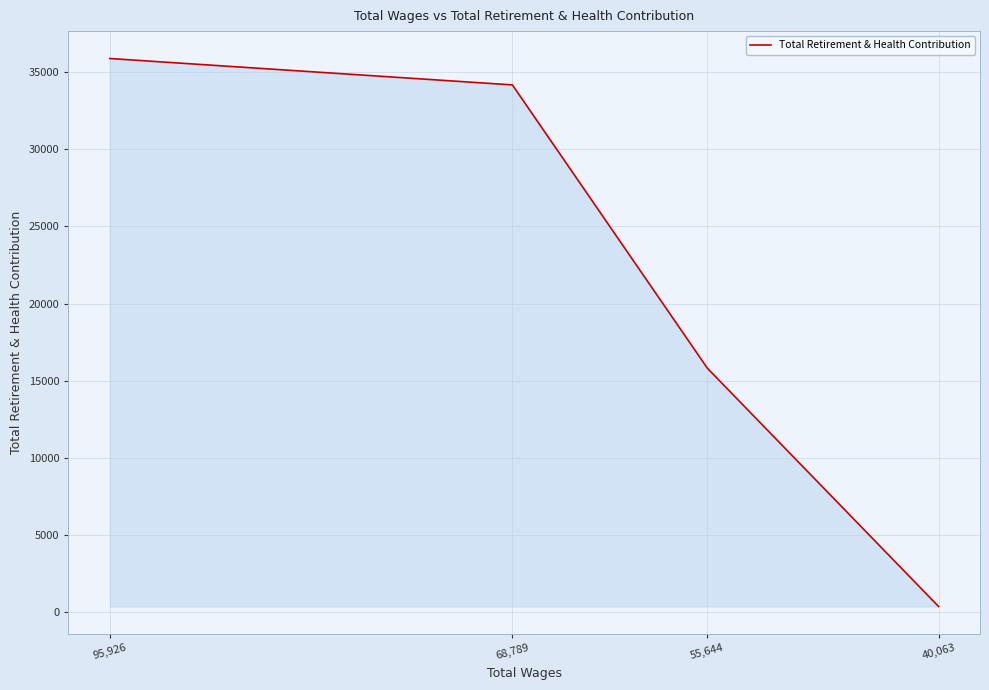

What is the average value?

21556